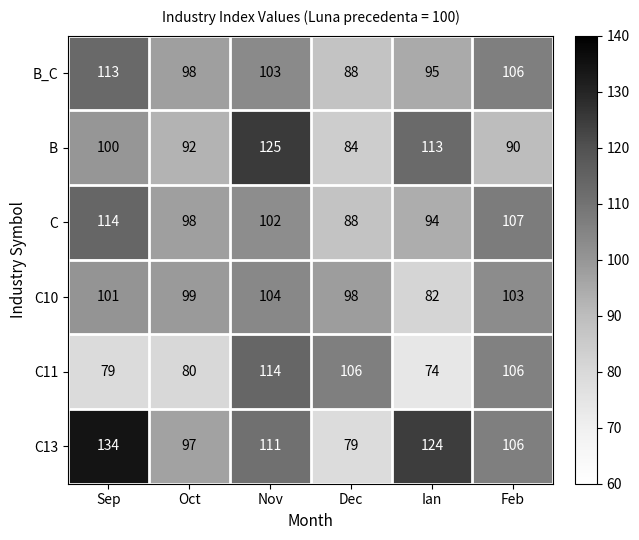

At Nov, list the series in order from smallest to largest.

C, B_C, C10, C13, C11, B